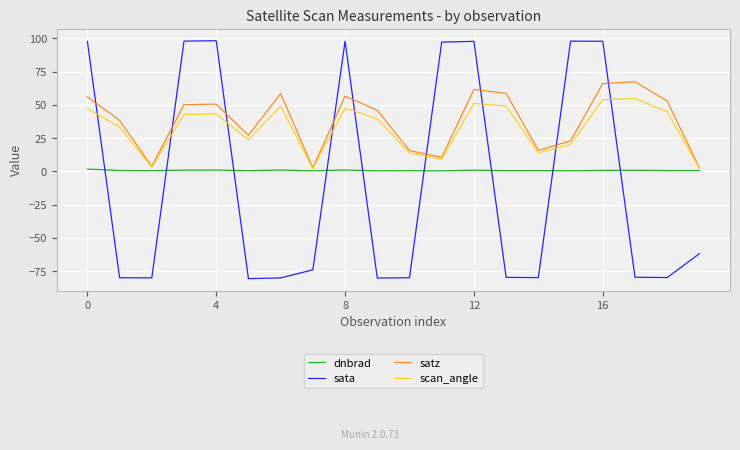

What is the lowest value of the sata series?

-80.6